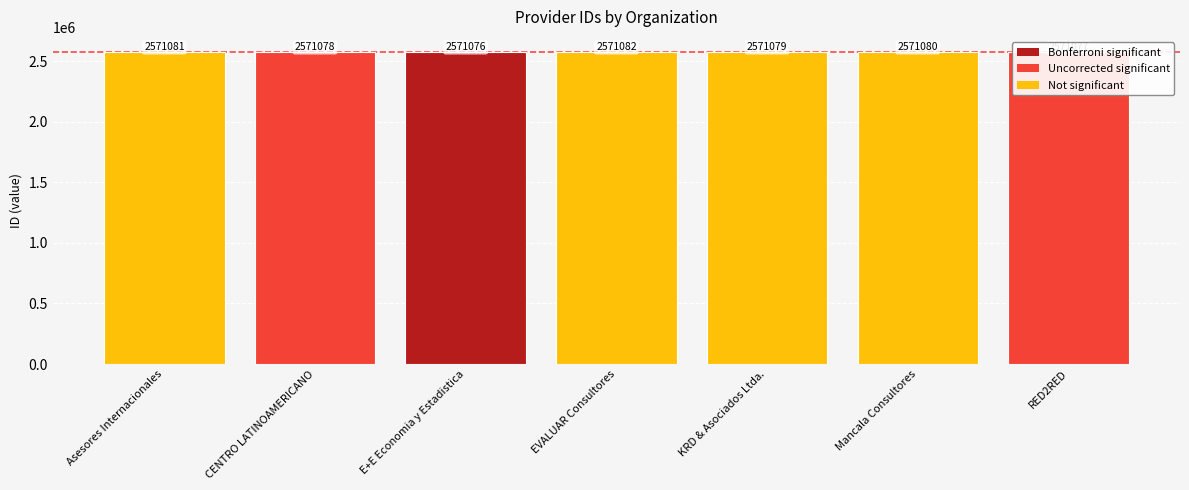

Rank the categories by value from lowest to highest.

E+E Economia y Estadistica, RED2RED, CENTRO LATINOAMERICANO, KRD & Asociados Ltda., Mancala Consultores, Asesores Internacionales, EVALUAR Consultores